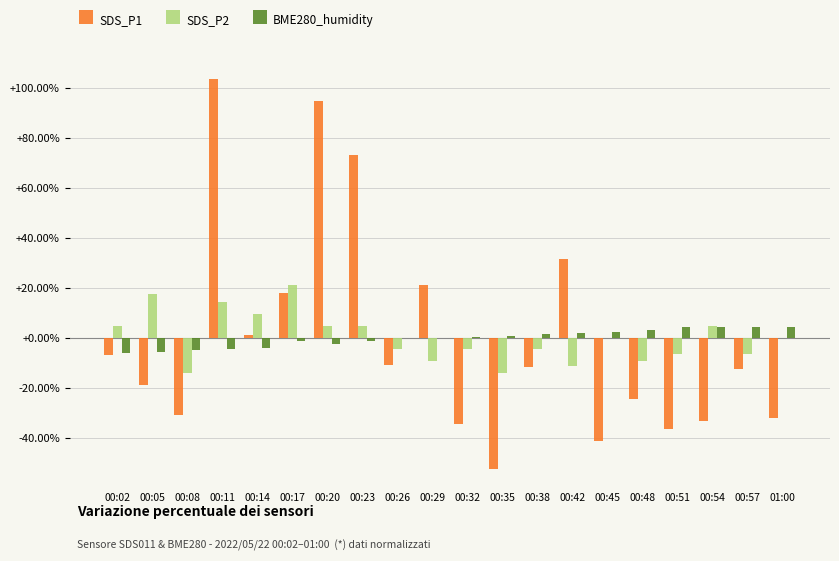

Between 00:26 and 00:51, which series saw the biggest shift?

SDS_P1